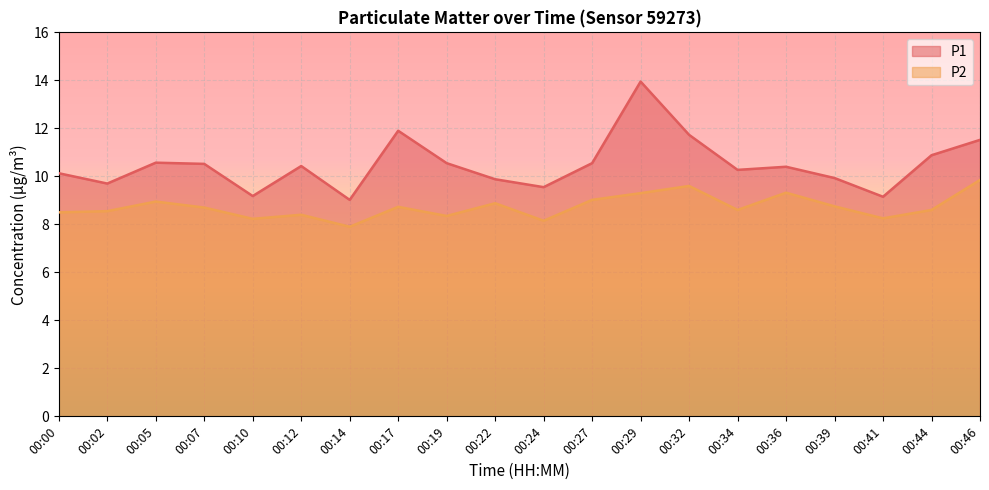

True or false: P2 has a value of 8.2 at 00:41.

True